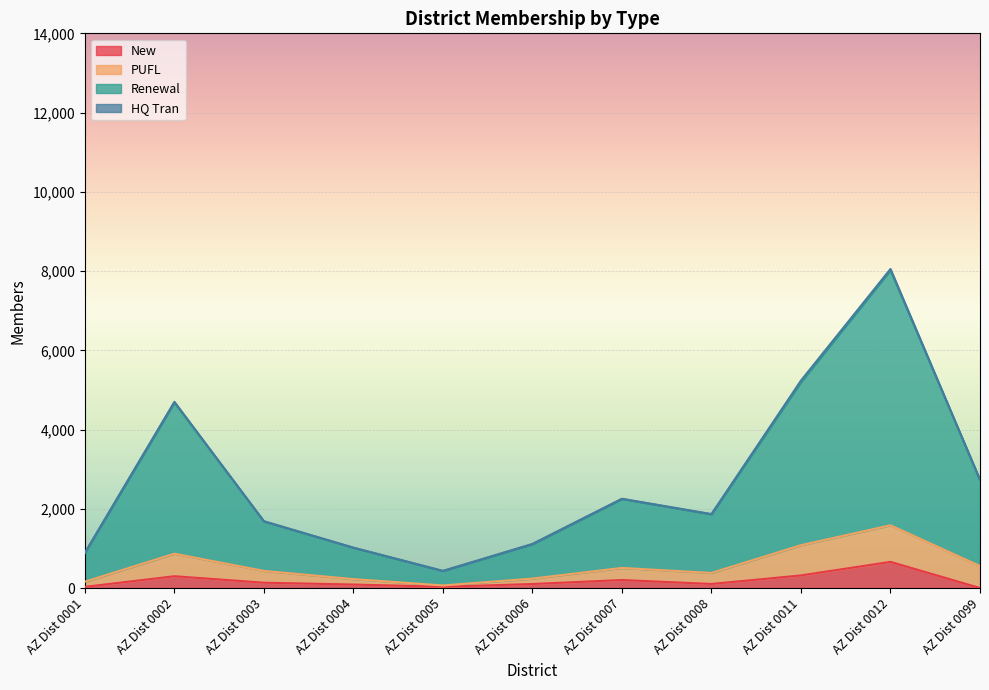

How many values in the New series are below 103?

5